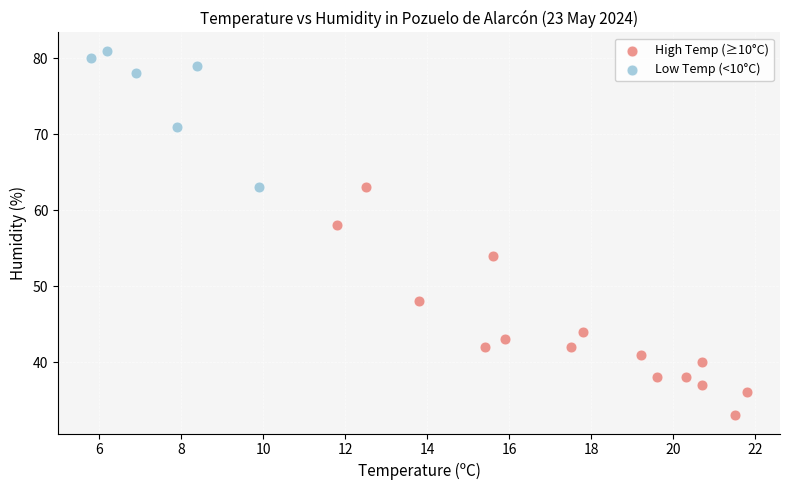

Which series contains the lowest Y value?

High Temp (≥10°C)